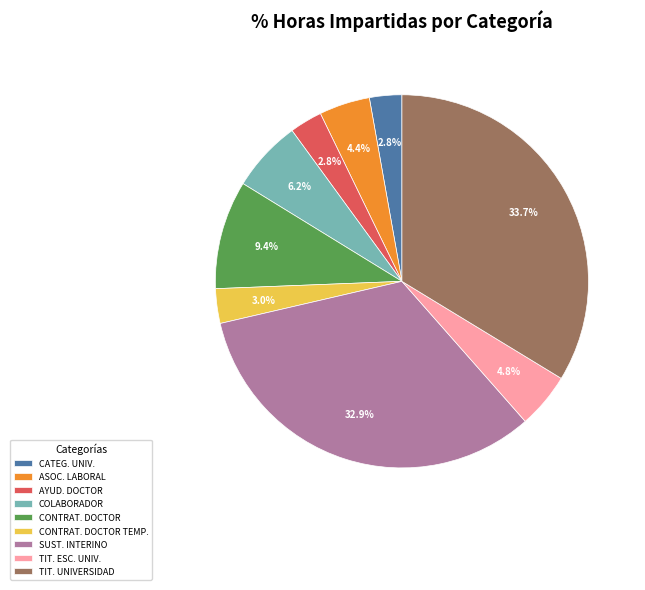

Count the number of slices in the pie.

9